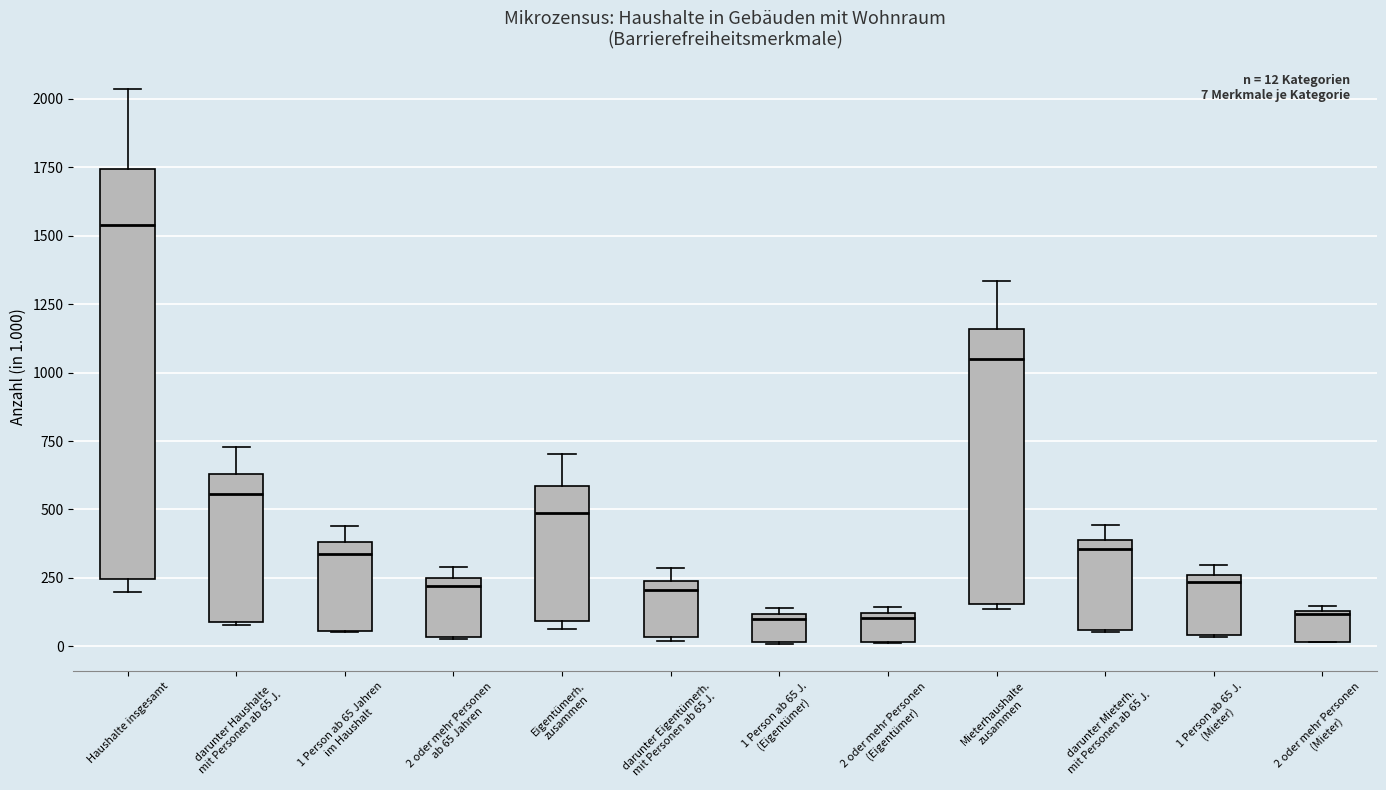

Which box is the tallest, from its lower edge to its upper edge?

Haushalte insgesamt